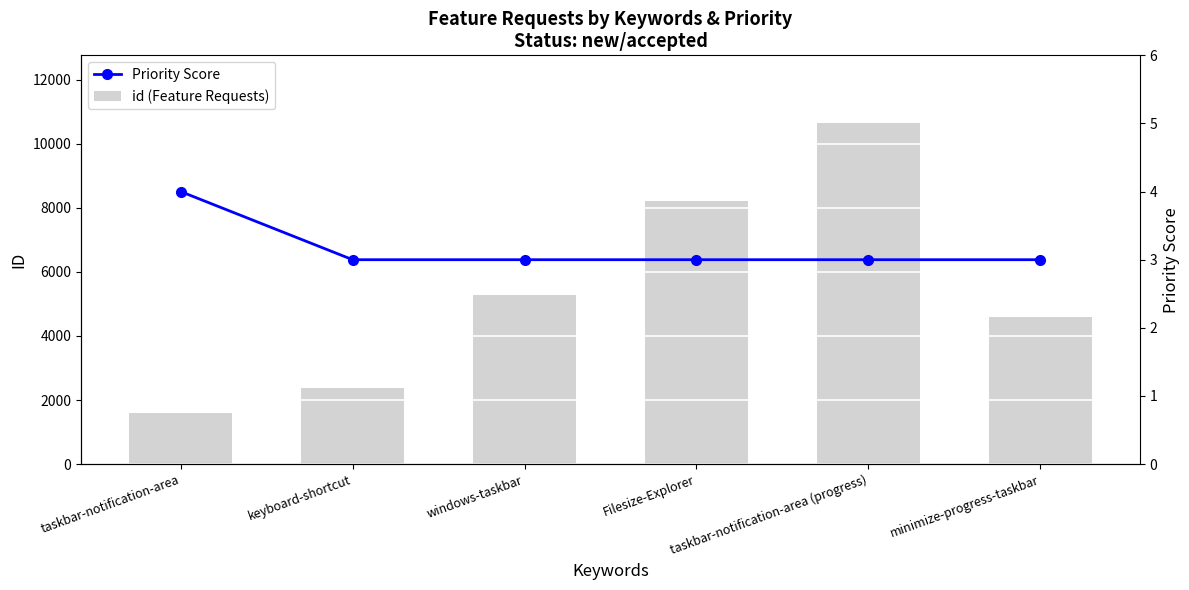

Where does the id (Feature Requests) series first go above 5270?

Filesize-Explorer